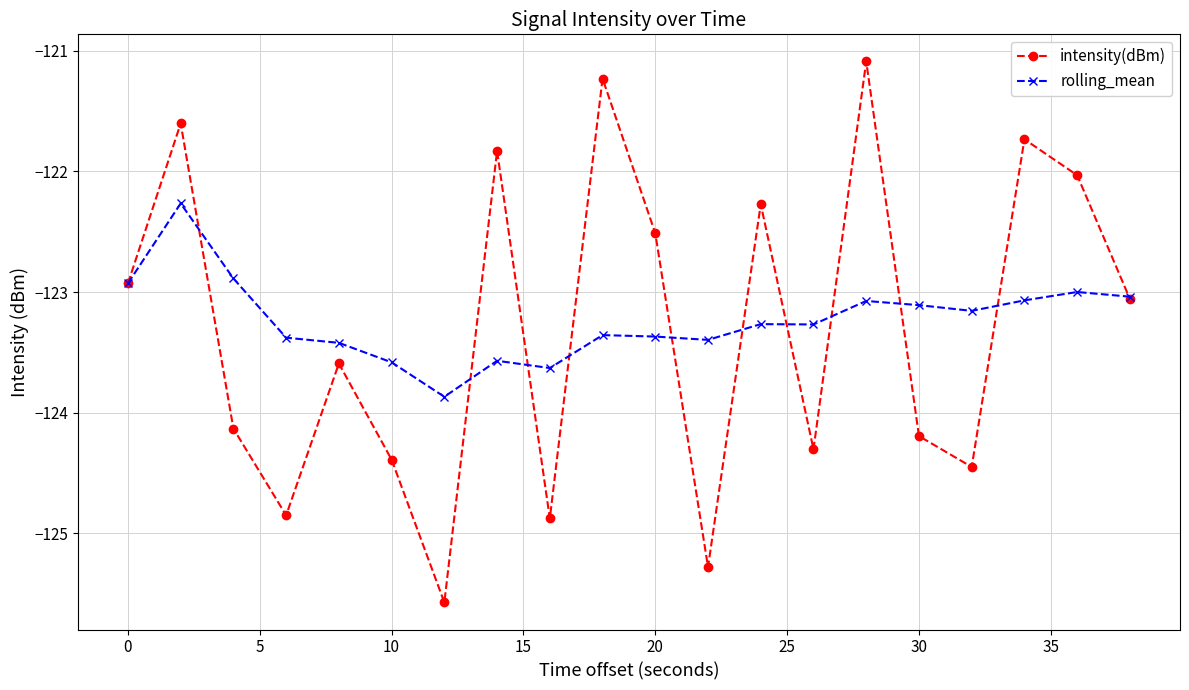

Which series has the largest range (max minus min)?

intensity(dBm)